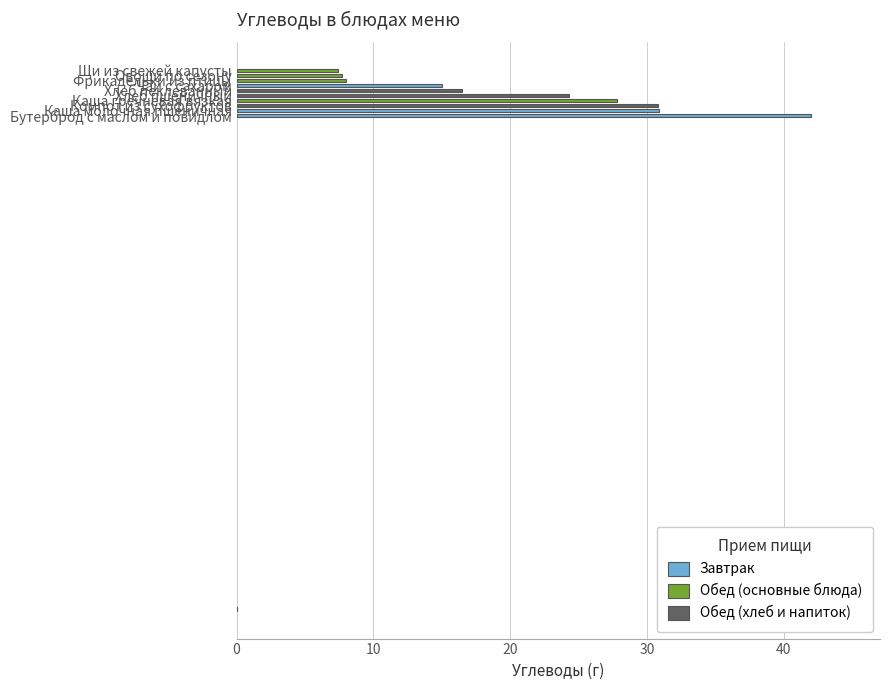

What is the smallest value displayed?

7.4